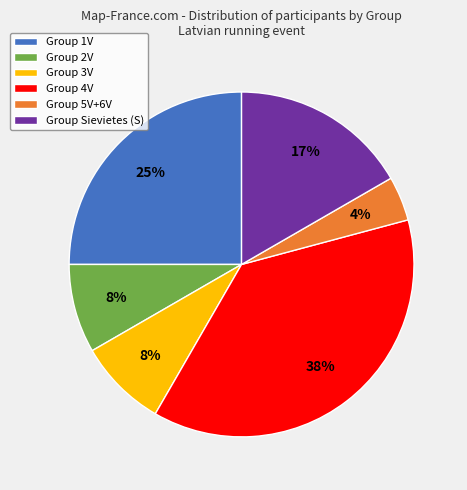

What is the ratio of the value at Group 3V to the value at Group Sievietes (S)?

0.5